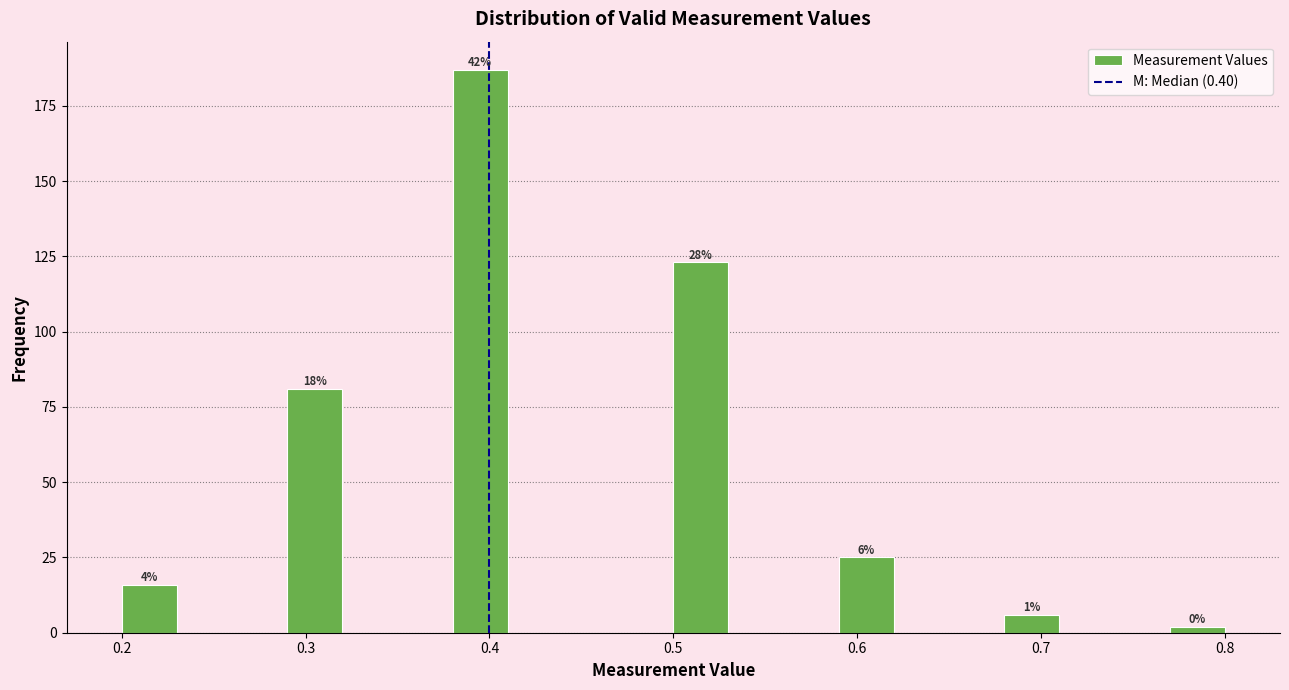

Read against the x-axis, roughly where is the centre of the tallest bar?

0.40